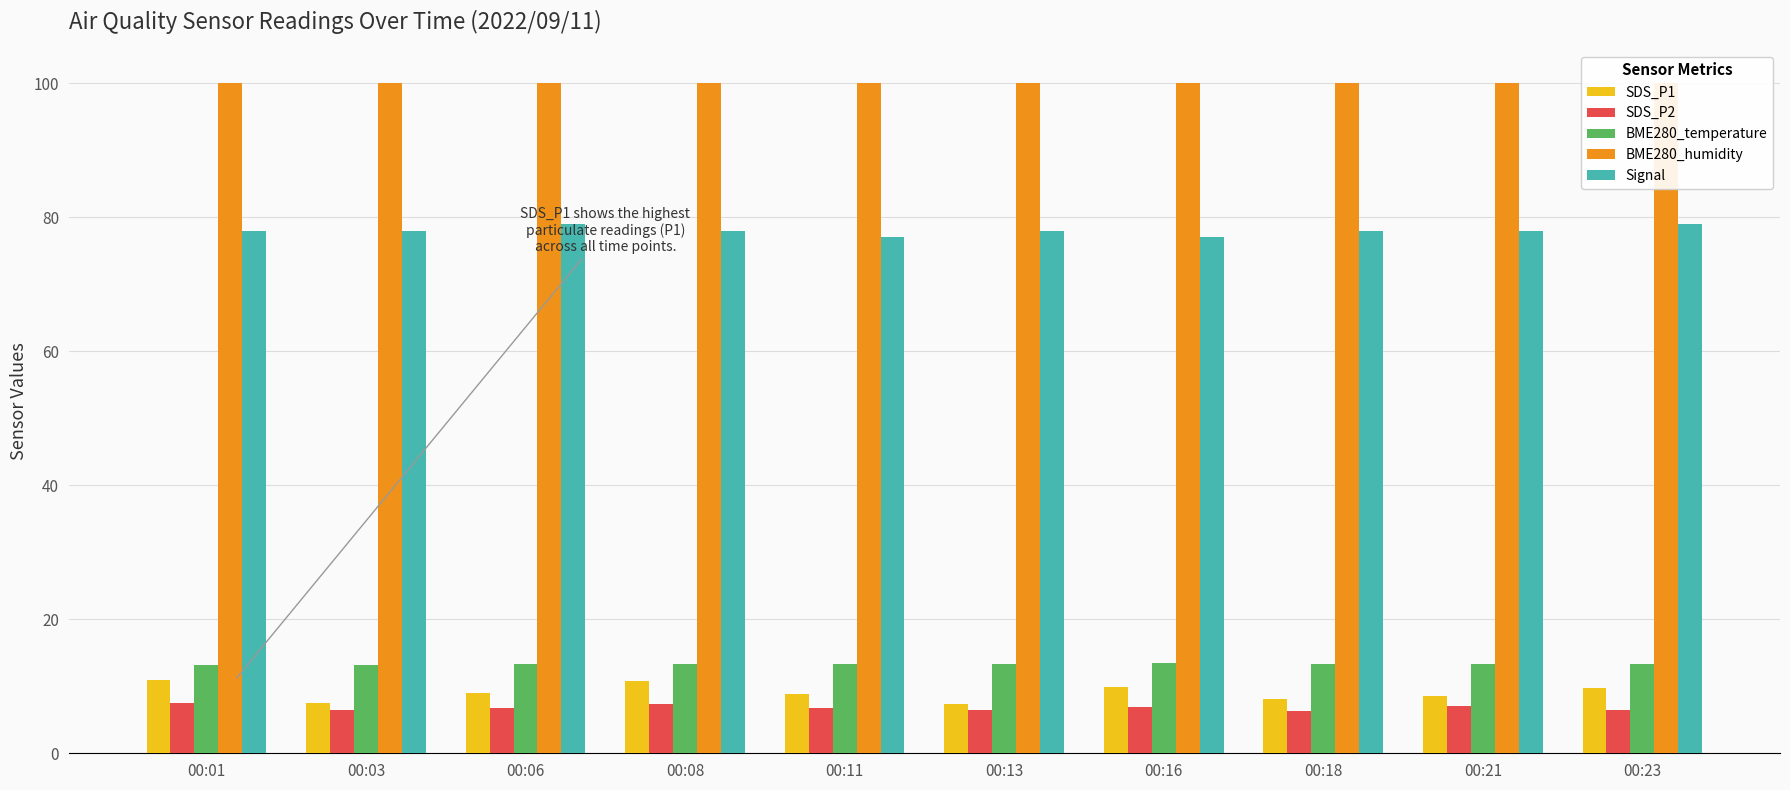

How many bars are there in total?

50